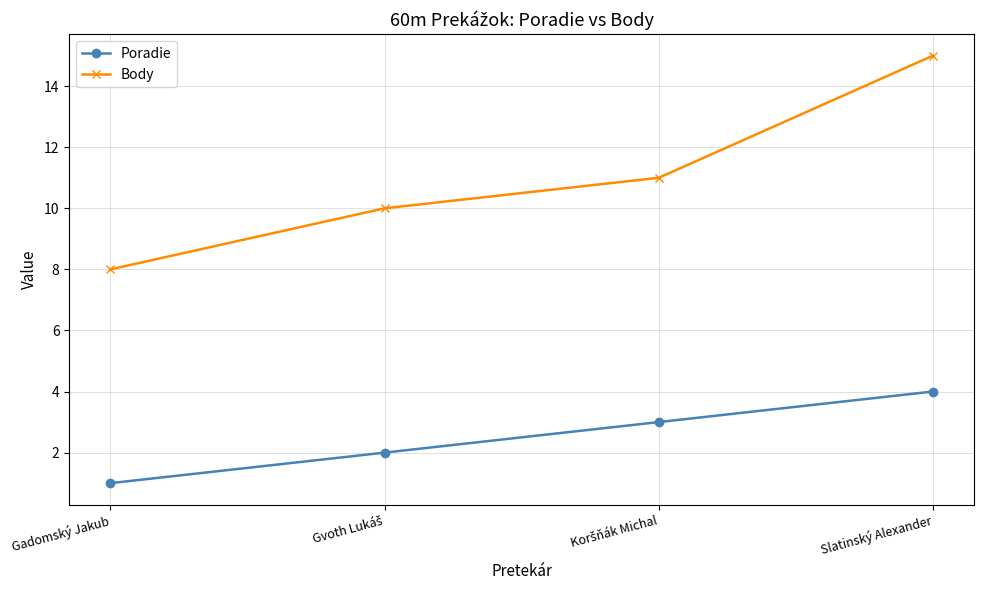

How many data points in Body are less than 11?

2